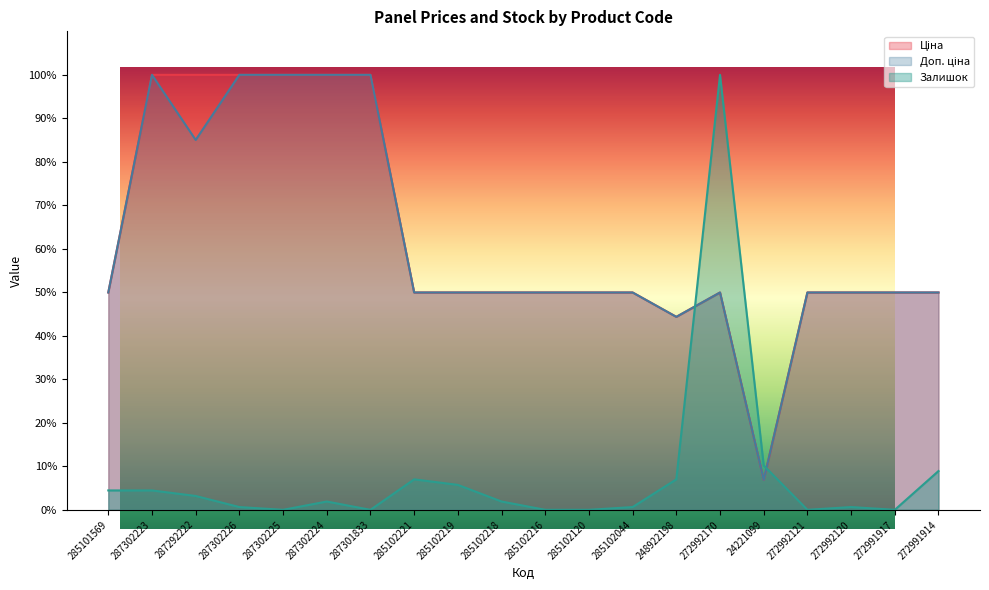

Does the chart display data point markers on the line(s)?

No